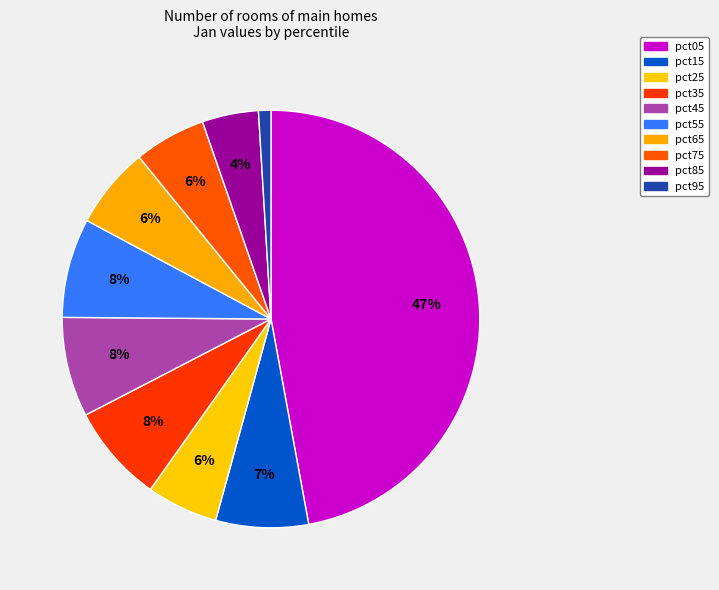

To the nearest percent, what is the average slice percentage?

10%